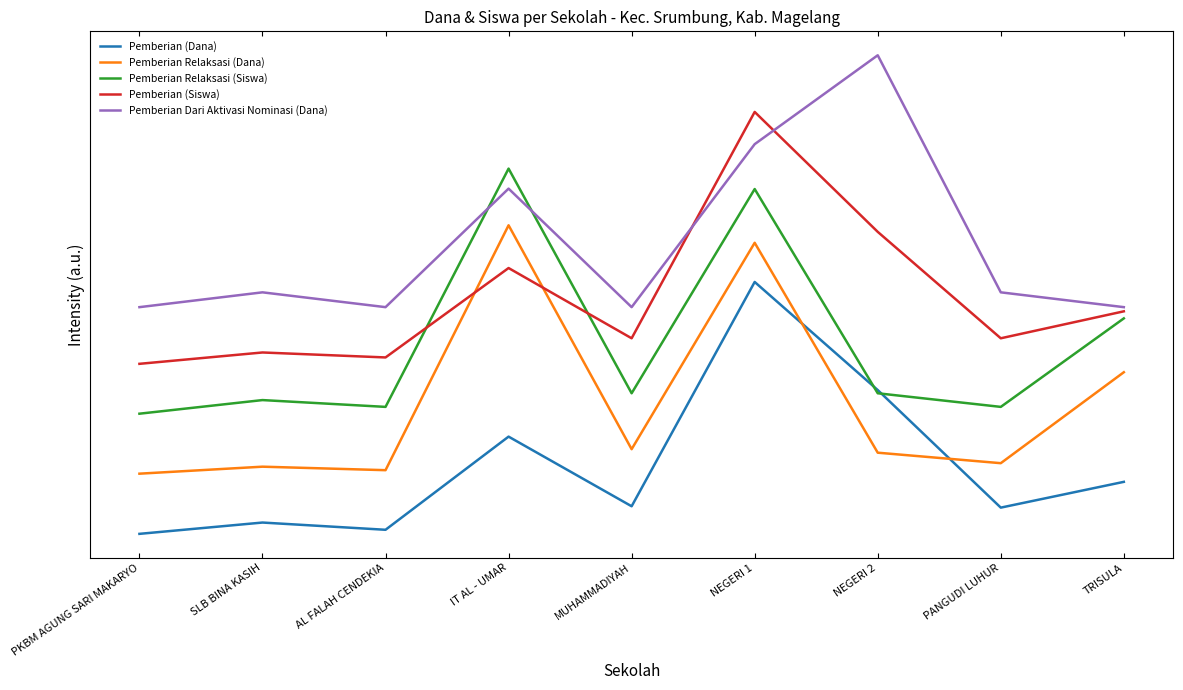

At which category does Pemberian Relaksasi (Siswa) reach its first local peak?

SLB BINA KASIH